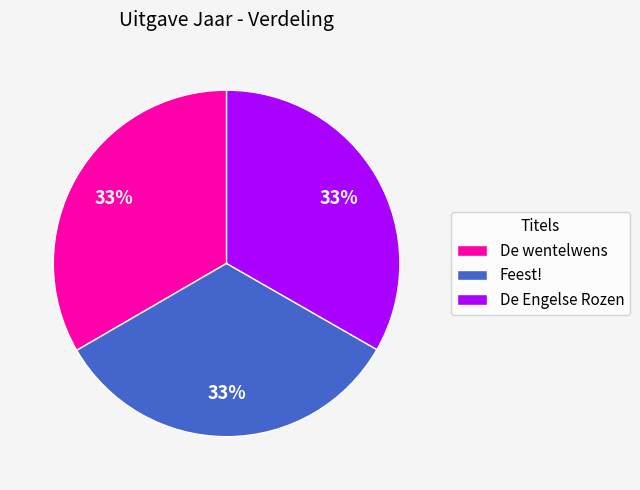

Does any single category account for the majority?

No